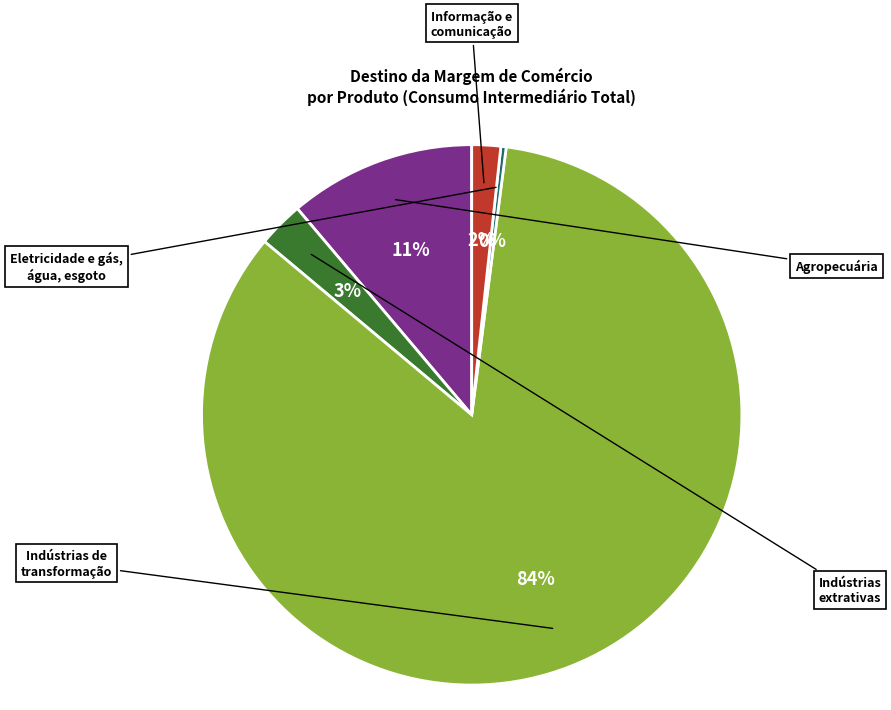

Count the number of slices in the pie.

5